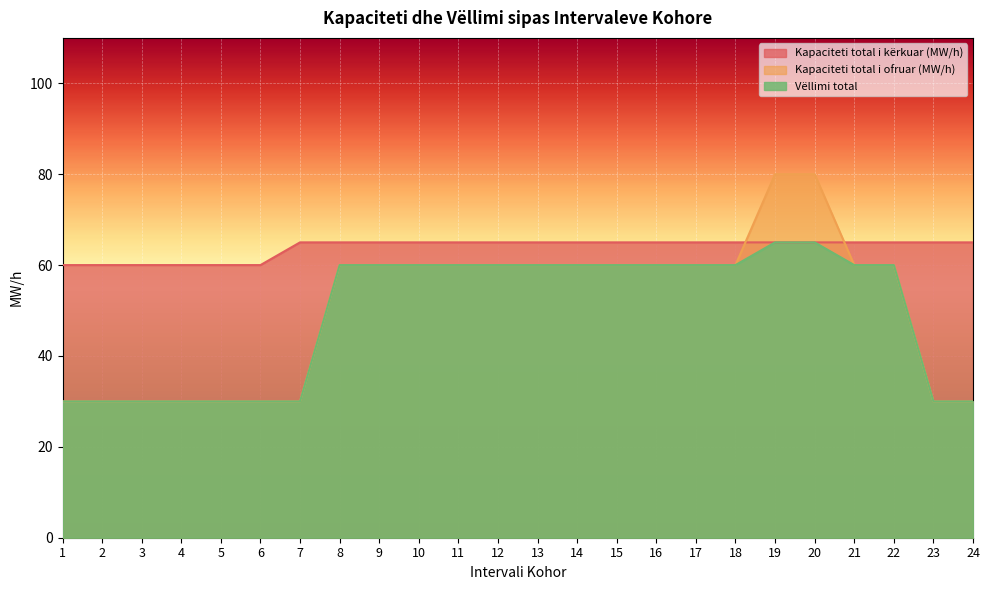

True or false: Kapaciteti total i ofruar (MW/h) has a value of 11 at 1.

False